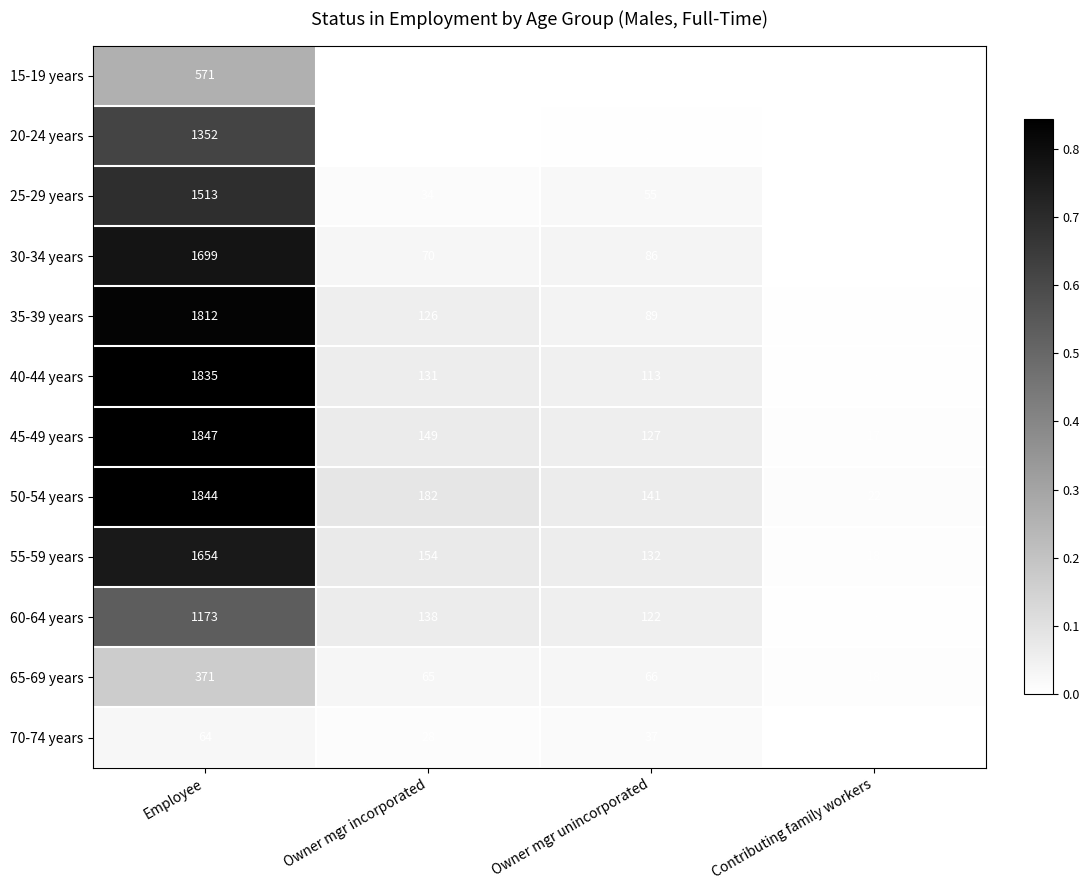

What is the total value across all series at Owner mgr unincorporated?

982